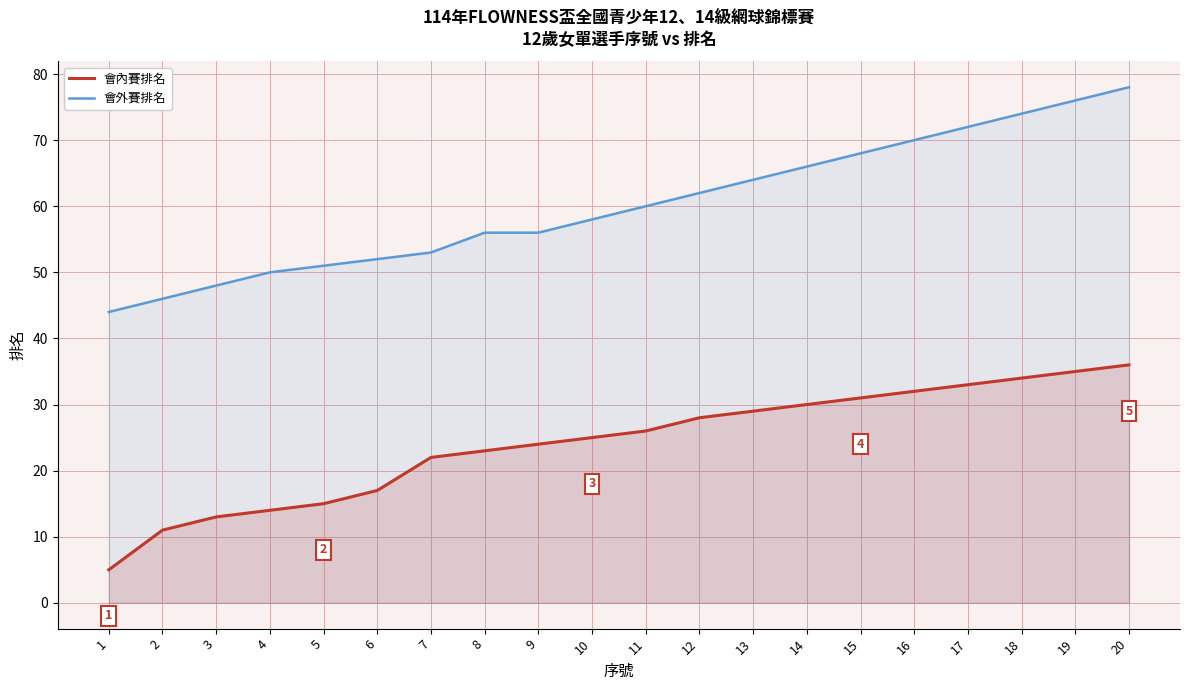

At which label does 會外賽排名 first exceed 60?

12